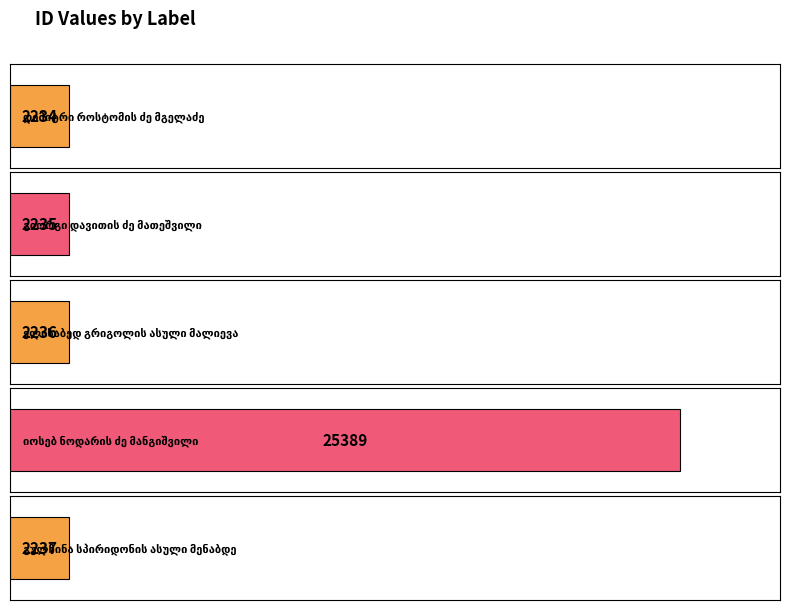

Are the bars grouped side by side (vs. stacked)?

No